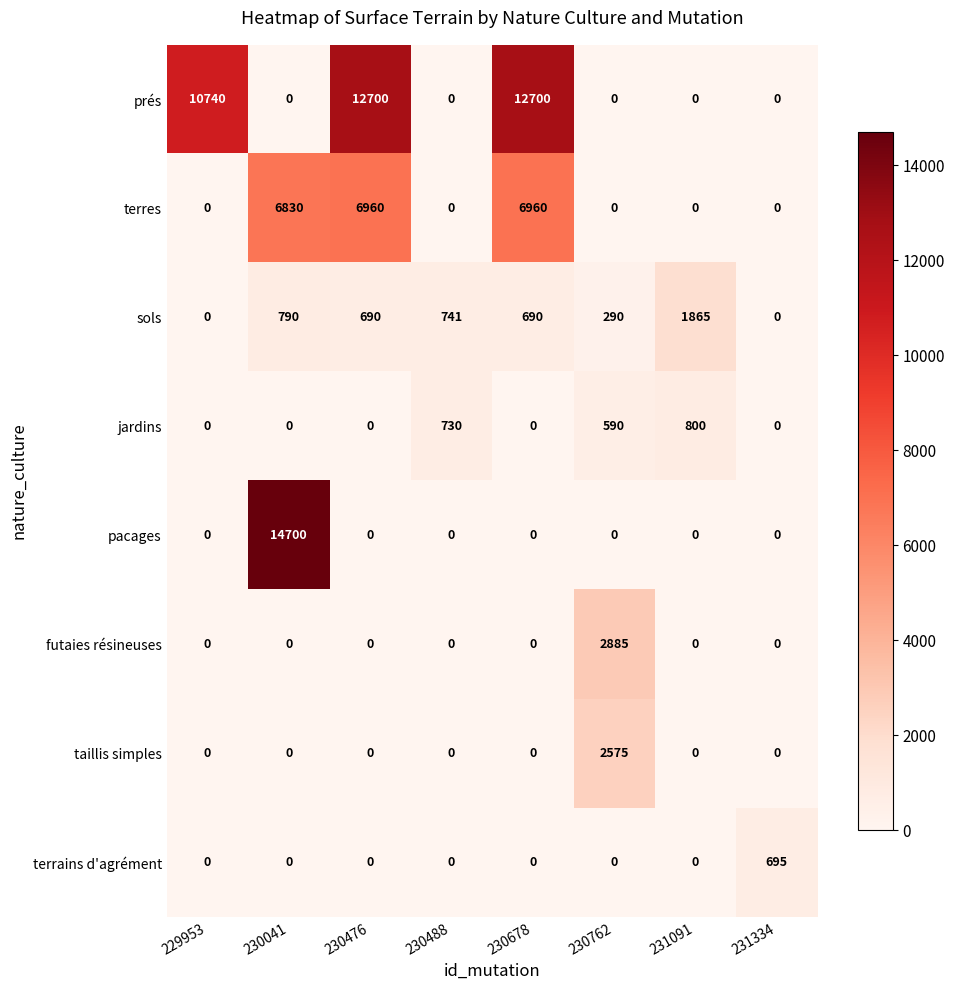

At how many categories does at least one series exceed 685?

8